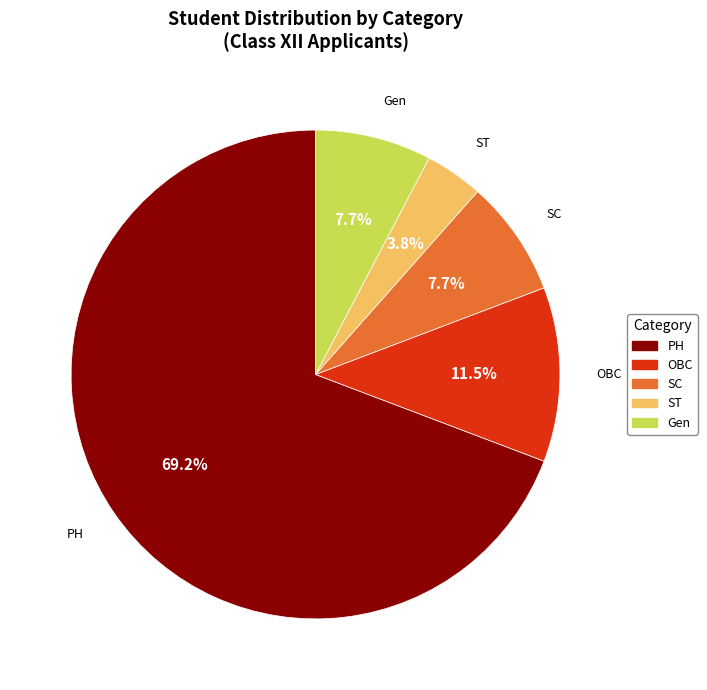

To the nearest percent, what is the average slice percentage?

20%